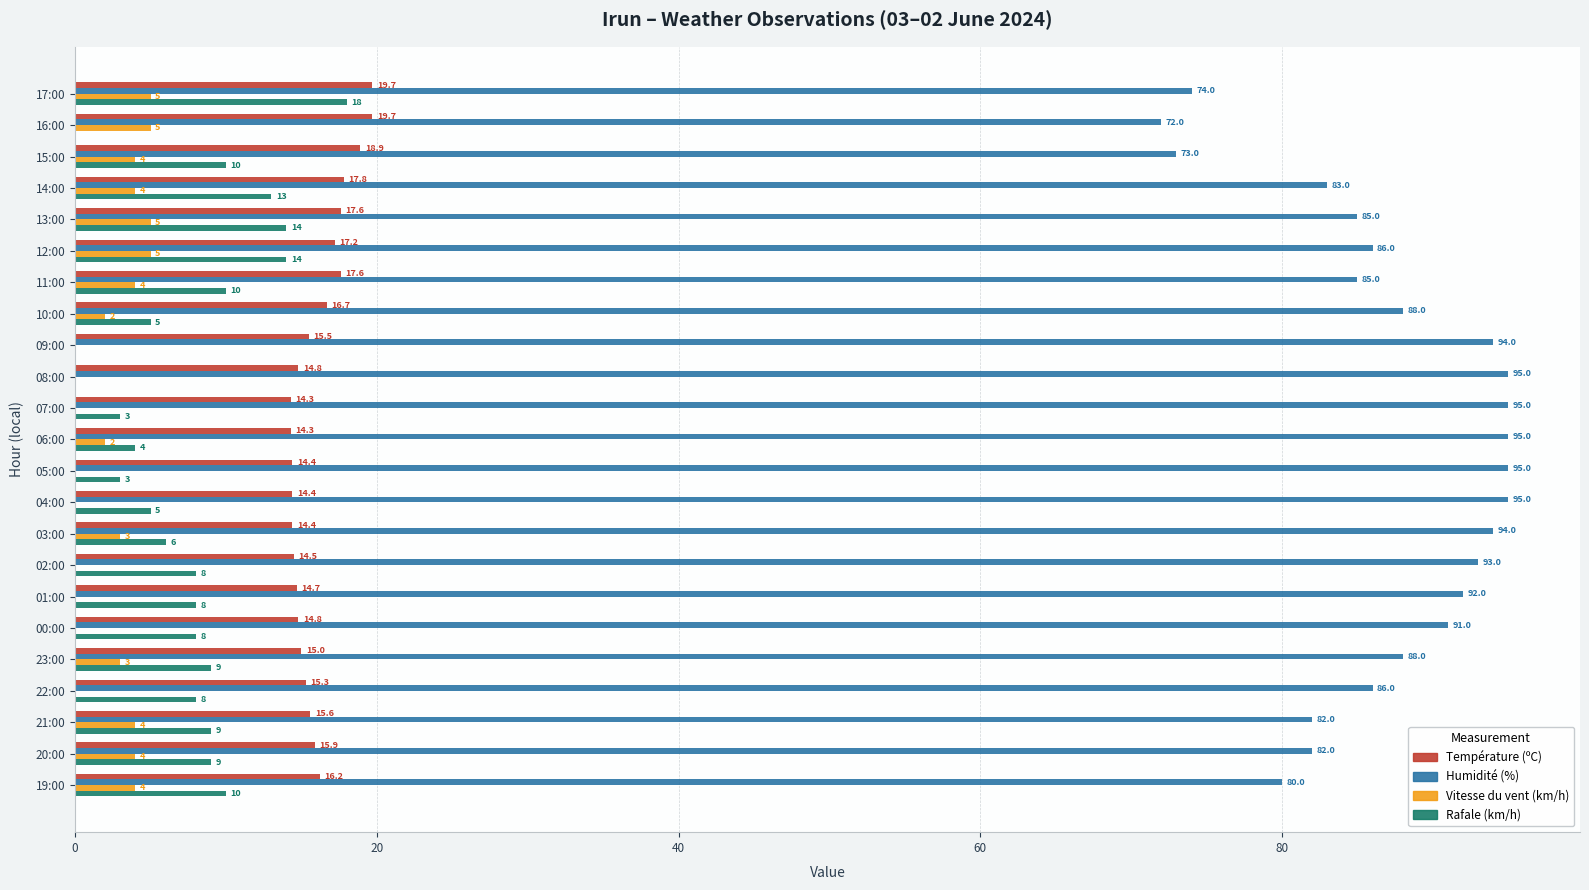

Between 17:00 and 21:00, which series saw the biggest shift?

Rafale (km/h)